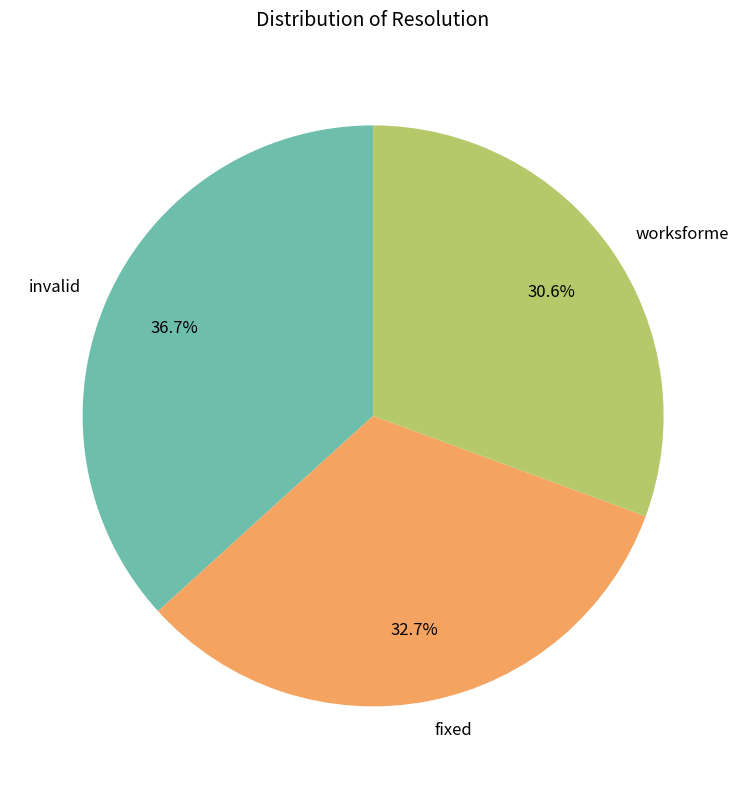

Is there a majority slice in this chart?

No